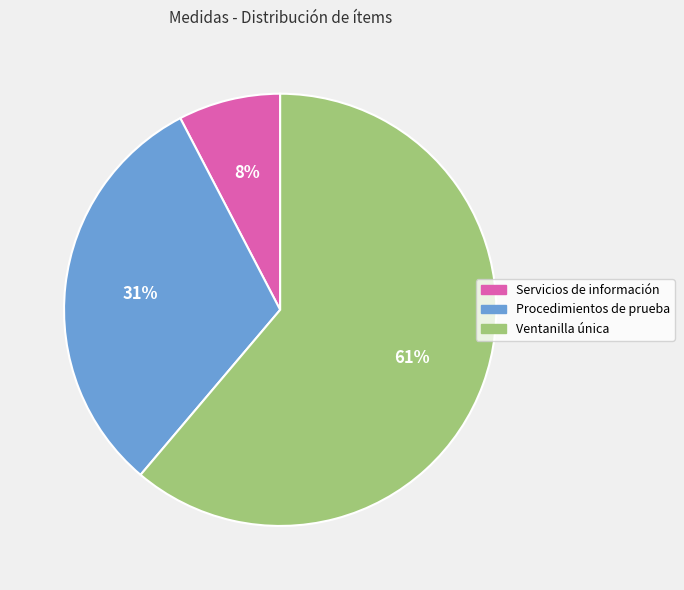

Rank the categories by value from lowest to highest.

Servicios de información, Procedimientos de prueba, Ventanilla única